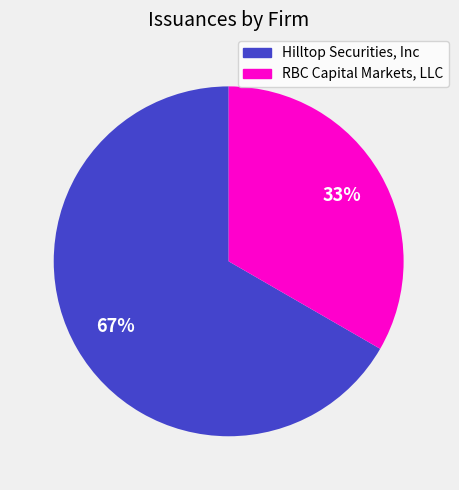

True or false: Hilltop Securities, Inc accounts for 67% of the total.

True